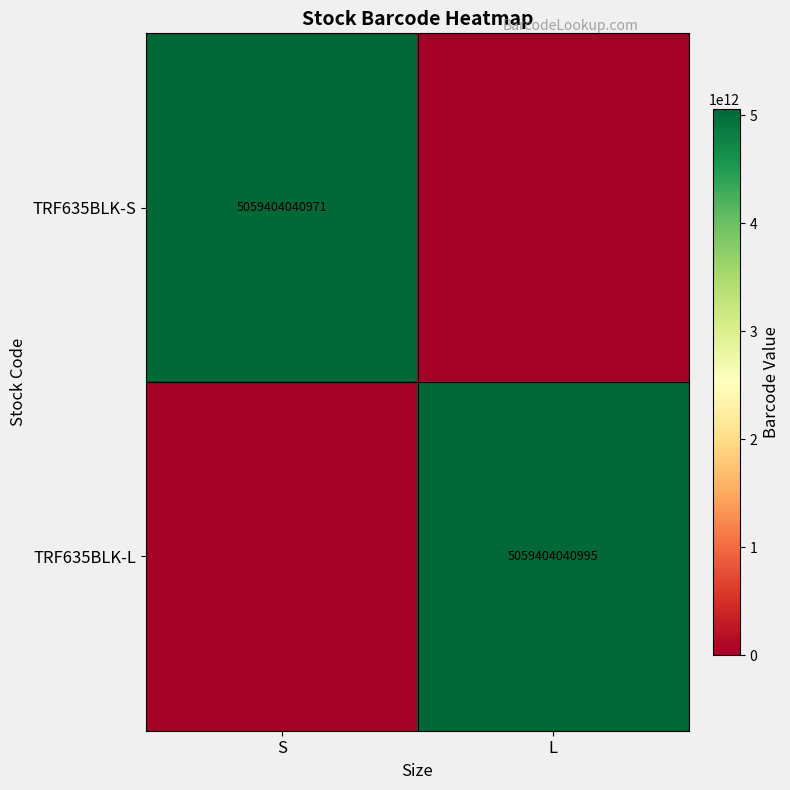

What is the greatest value displayed?

5059404040995